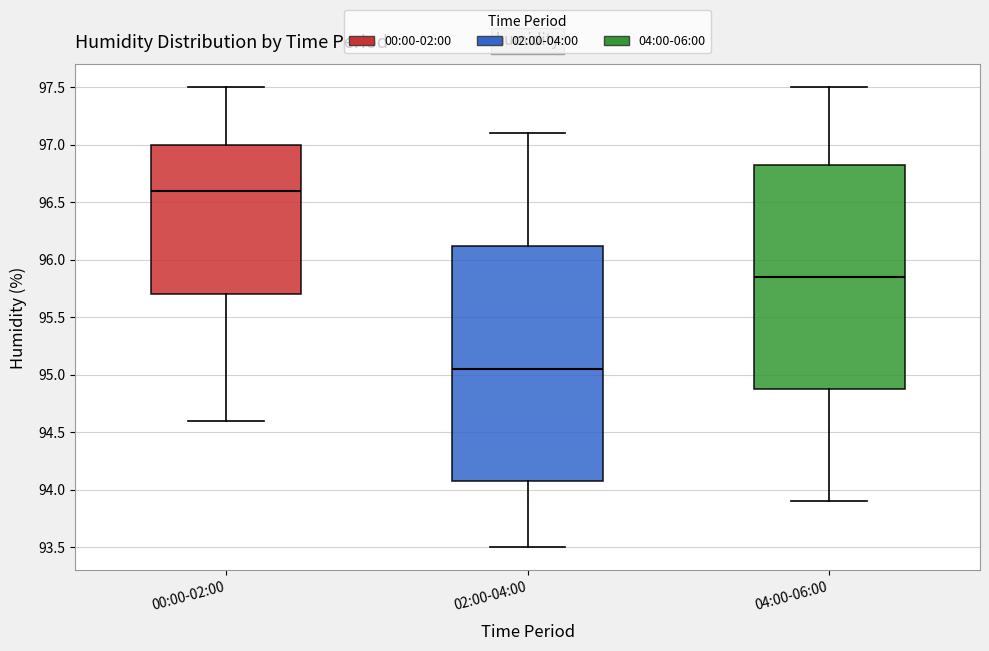

Comparing the boxes themselves (not the whiskers), which one is the tallest?

02:00-04:00